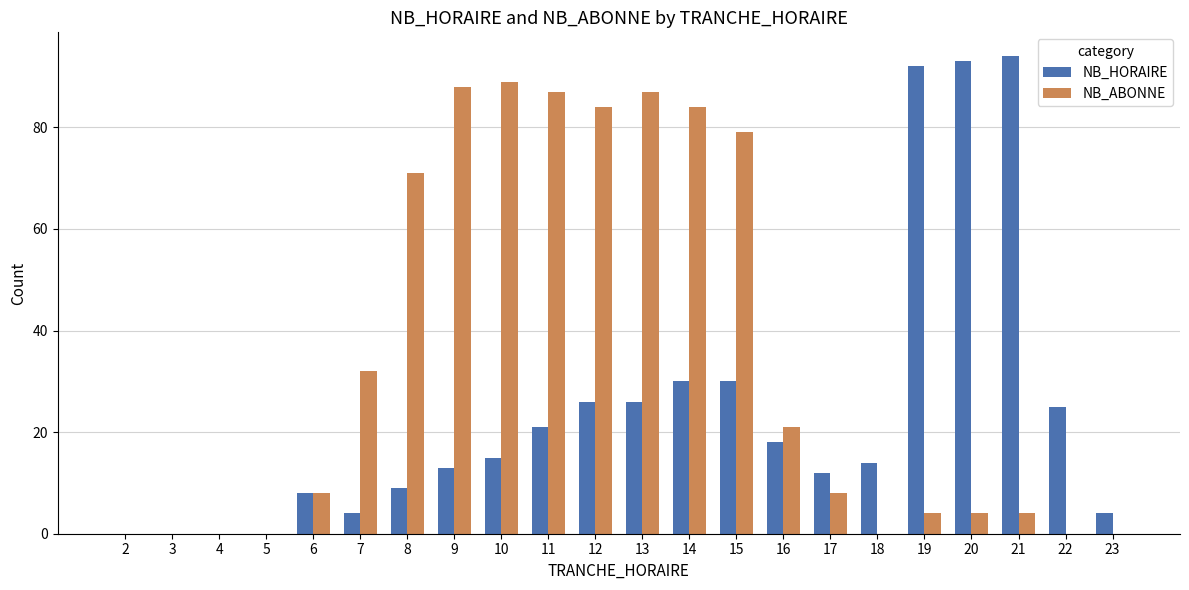

Is the value of NB_HORAIRE at 2 greater than the value of NB_ABONNE at 13?

No